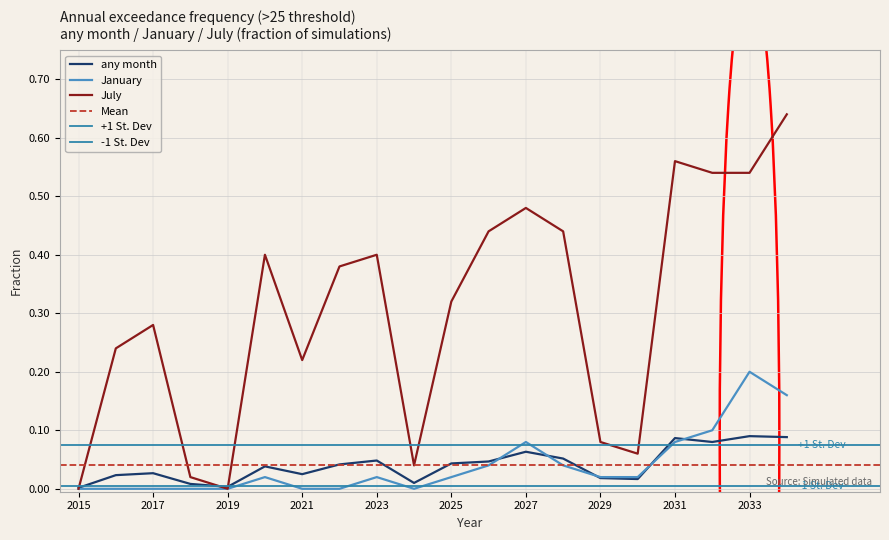

Which series has the largest range (max minus min)?

July